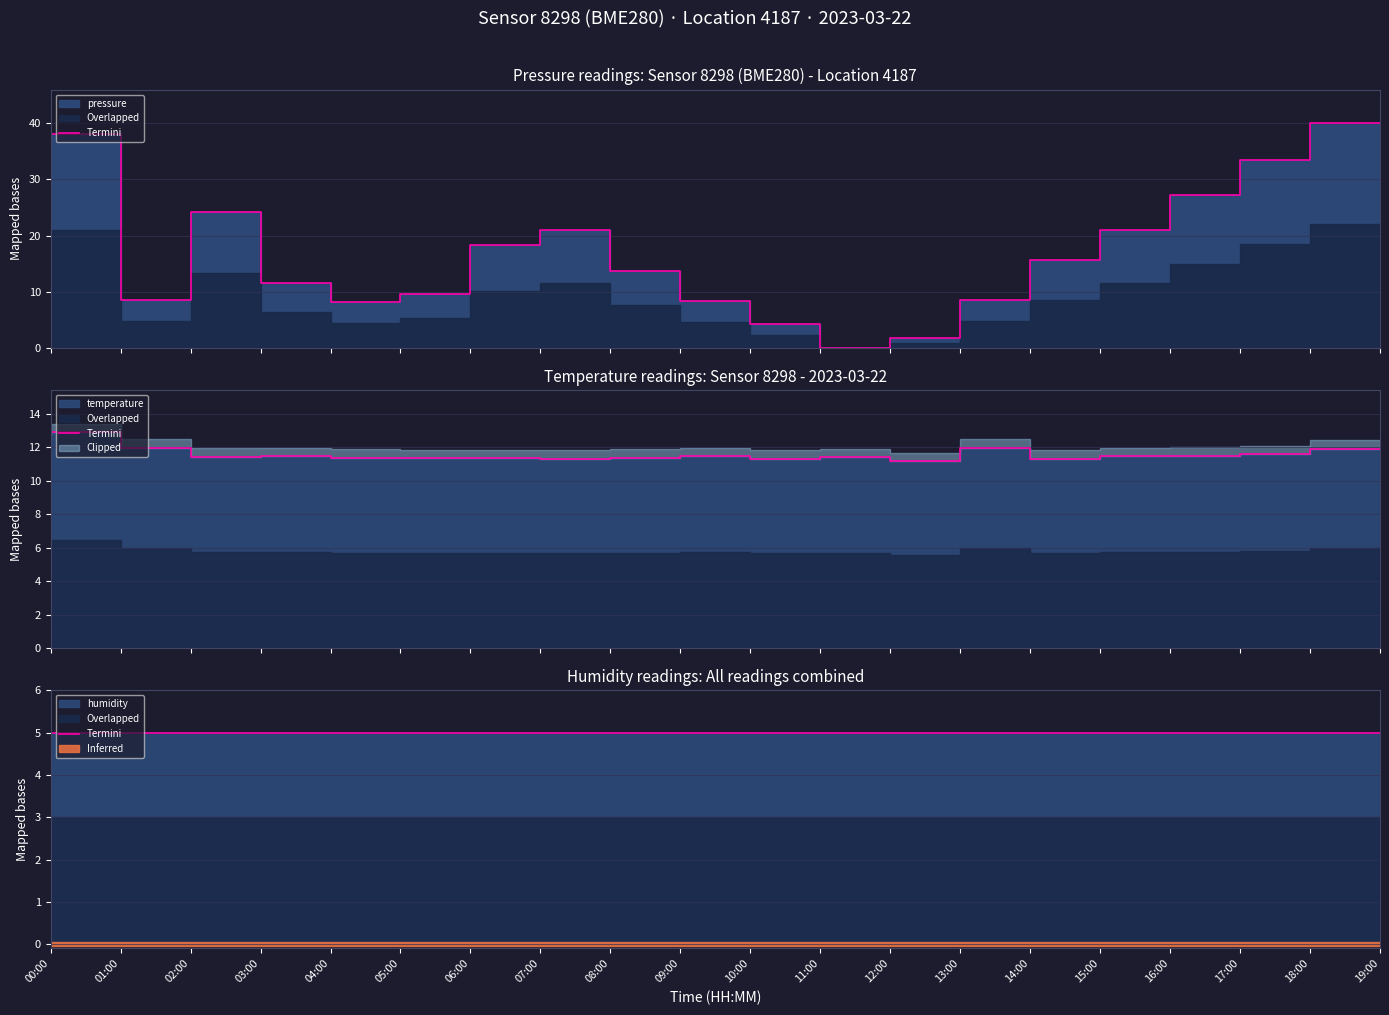

How many times do temperature and pressure cross each other?

6